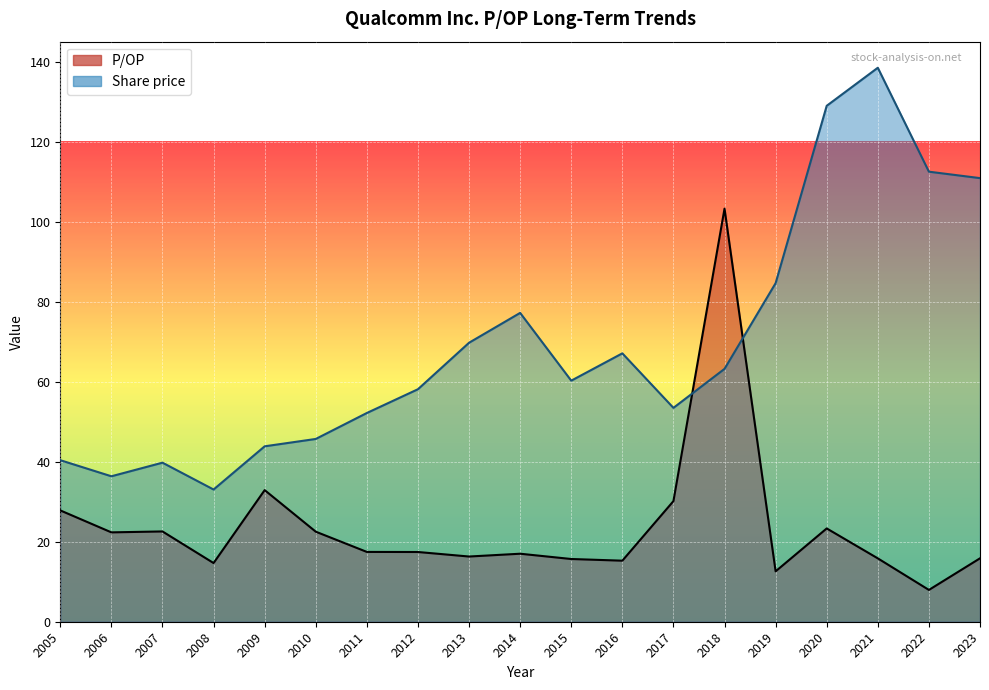

What is the difference between the P/OP values at 2013 and 2020?

7.0